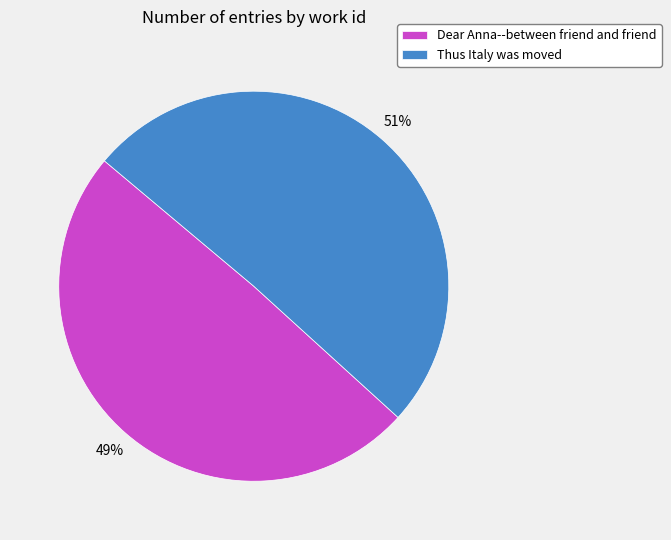

To the nearest percent, what portion does Dear Anna--between friend and friend represent?

49%